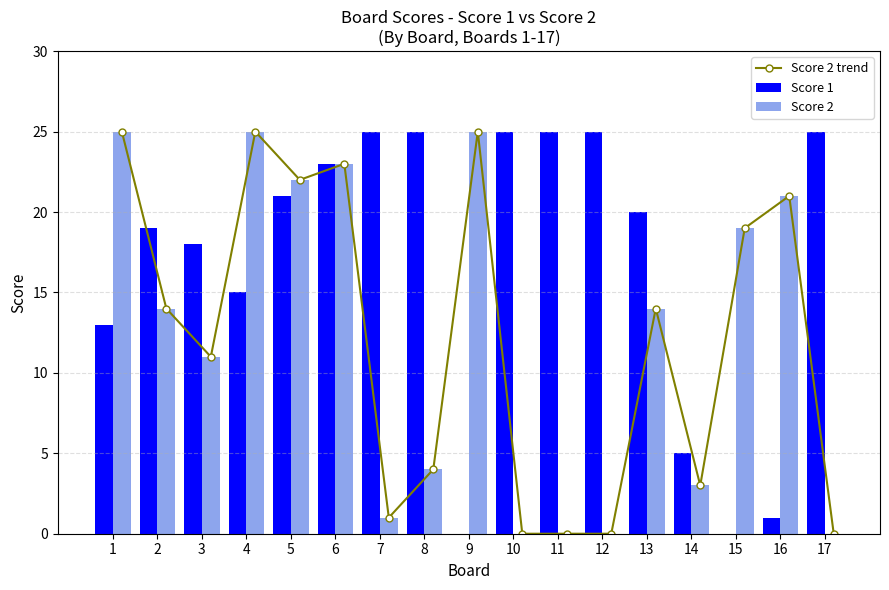

Which label corresponds to the largest value in the chart?

1